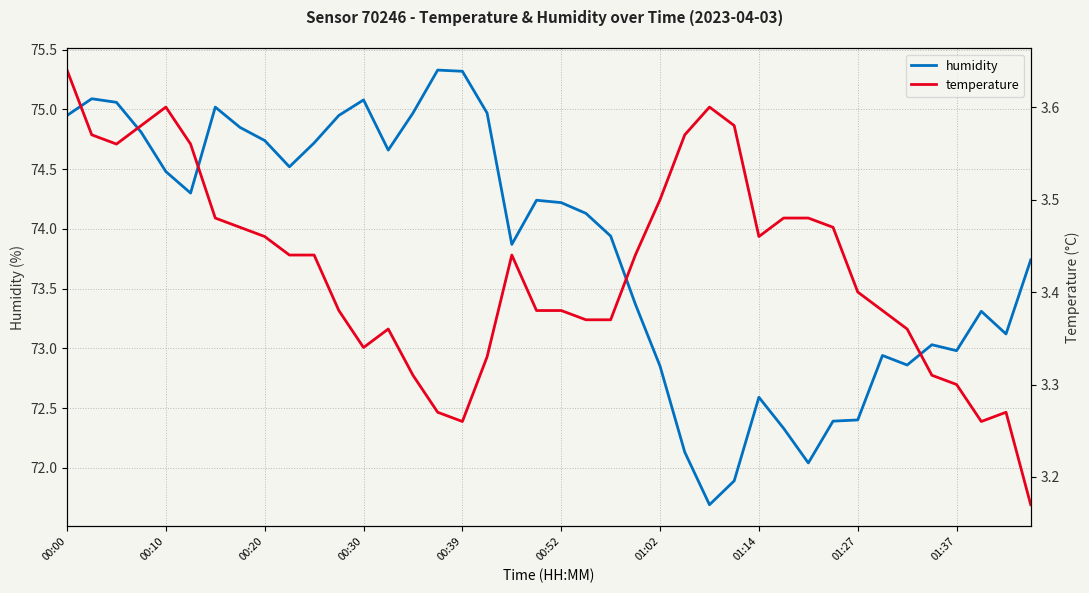

What are all the series names shown in the legend?

humidity, temperature